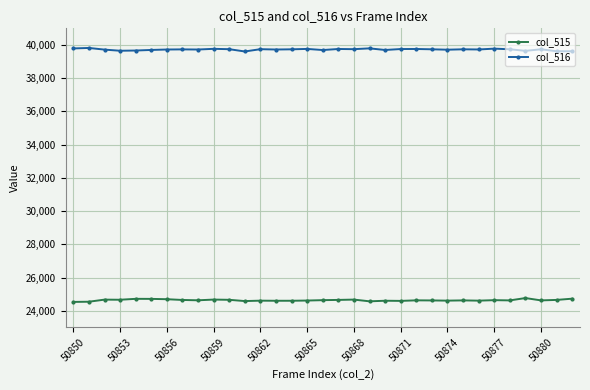

What is the minimum value shown in the chart?

24532